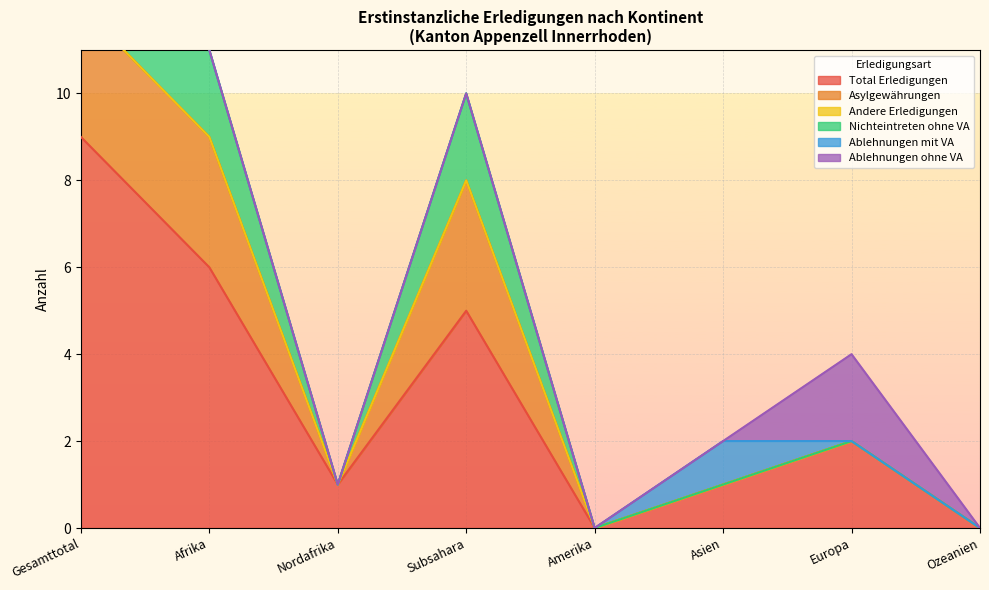

True or false: Ablehnungen mit VA has more than 0 interior local peaks.

True